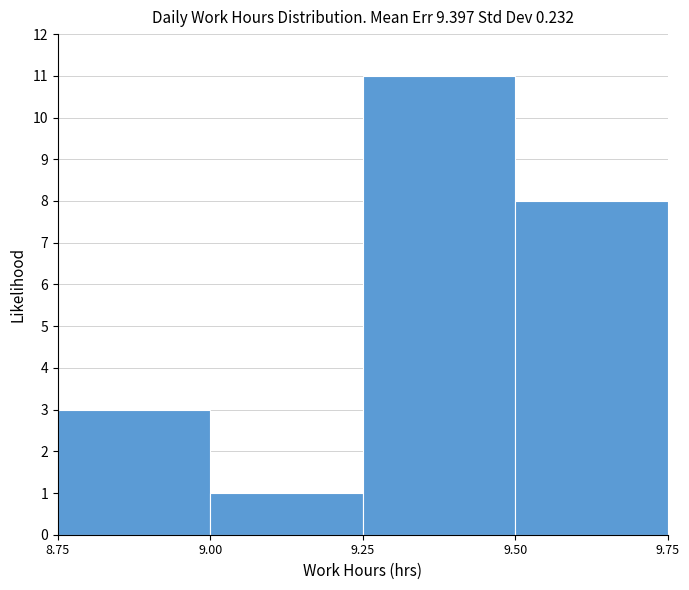

How tall is the bar that spans 9.25 to 9.50 on the x-axis? The values are not printed on the chart, so give them approximately, as read against the axis.

11